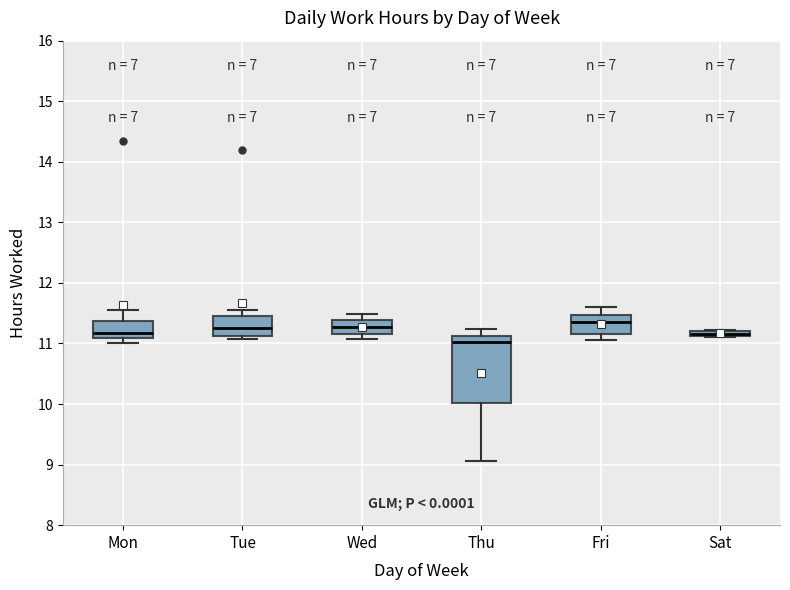

Where does the median line of the box for Mon sit on the y-axis? The values are not printed on the chart, so give them approximately, as read against the axis.

11.2